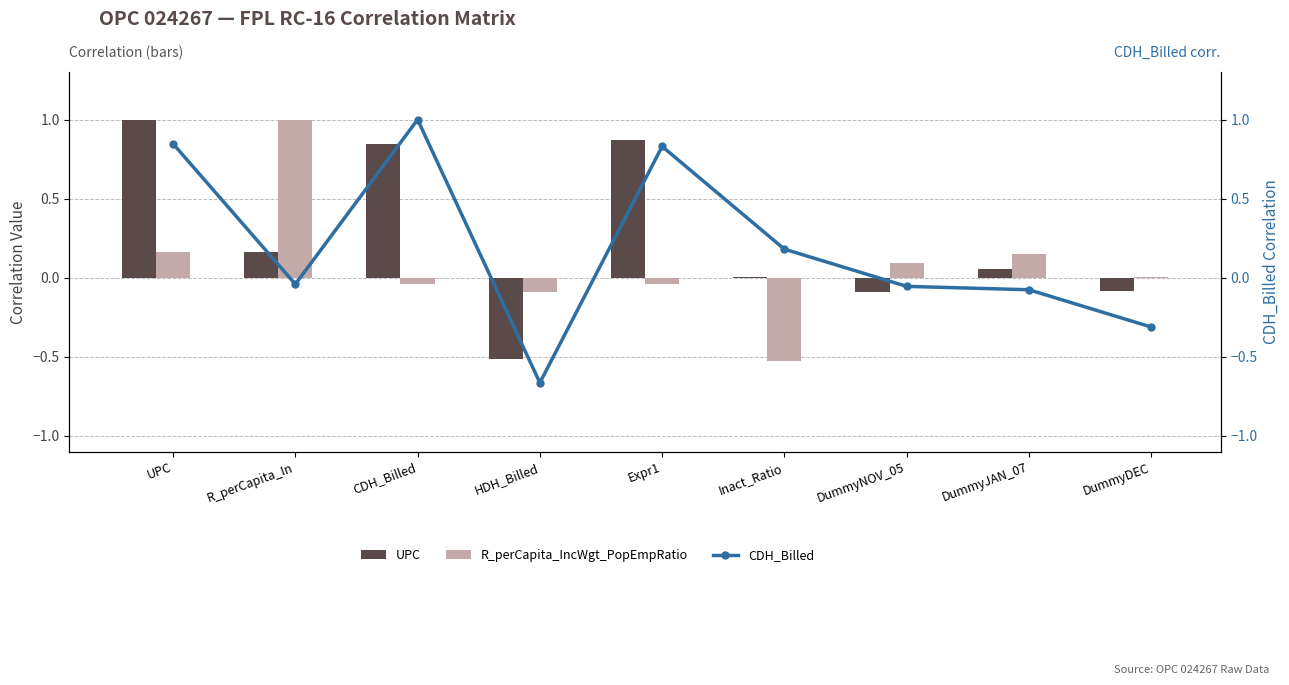

Which series has the largest total across all categories?

UPC